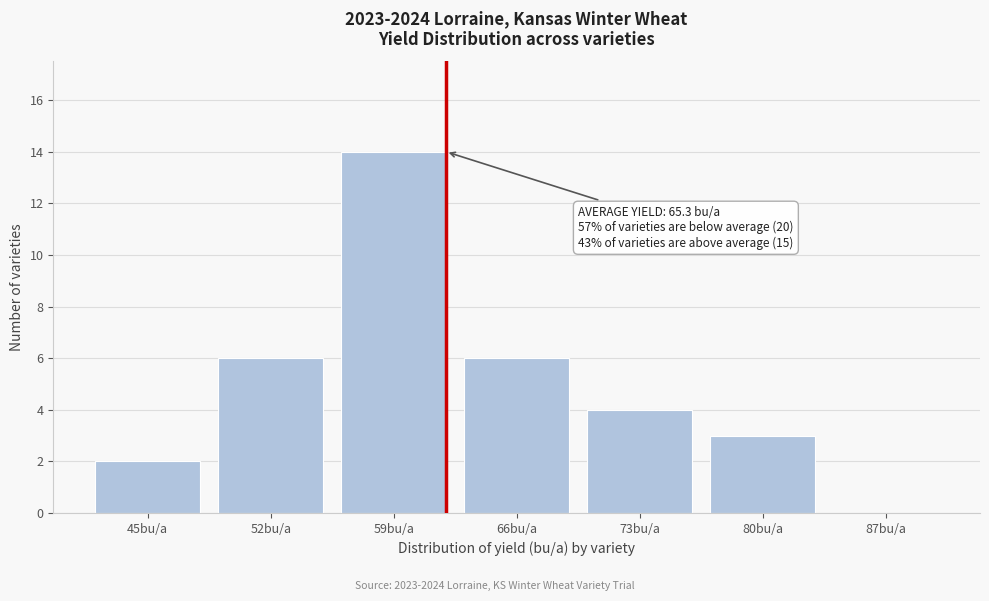

Reading left to right, what are all the values shown in this chart?

45bu/a=2	52bu/a=6	59bu/a=14	66bu/a=6	73bu/a=4	80bu/a=3	87bu/a=0